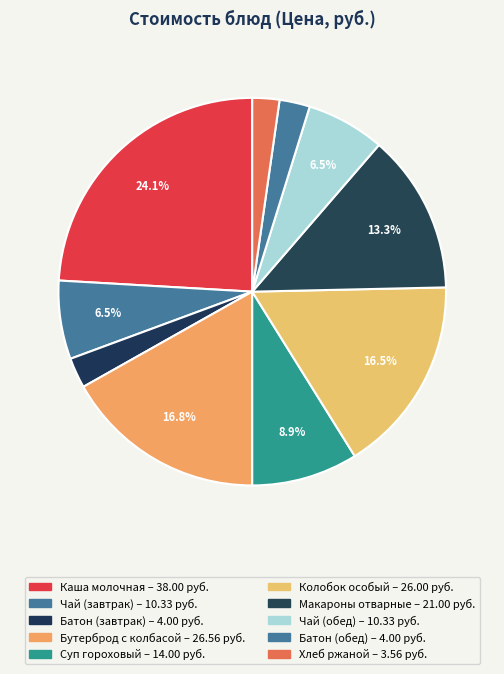

Count the number of slices in the pie.

10